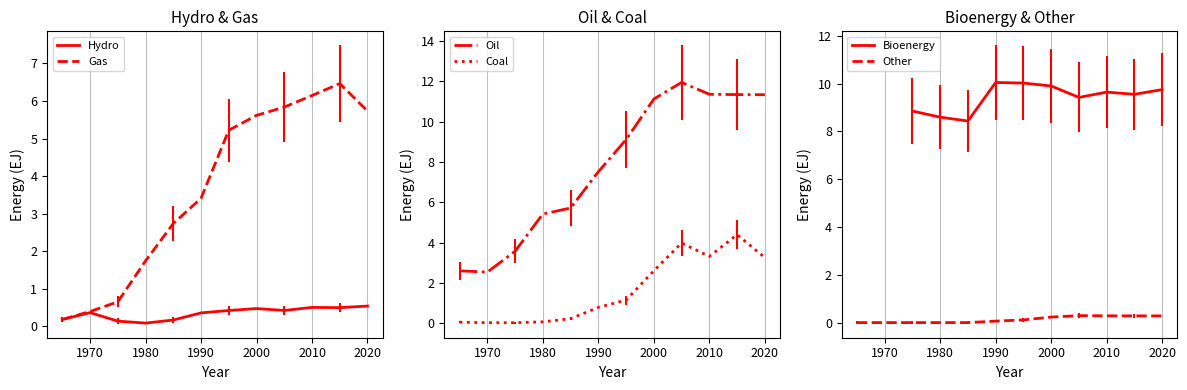

Is it true that Hydro equals 0.1 at 1980?

True